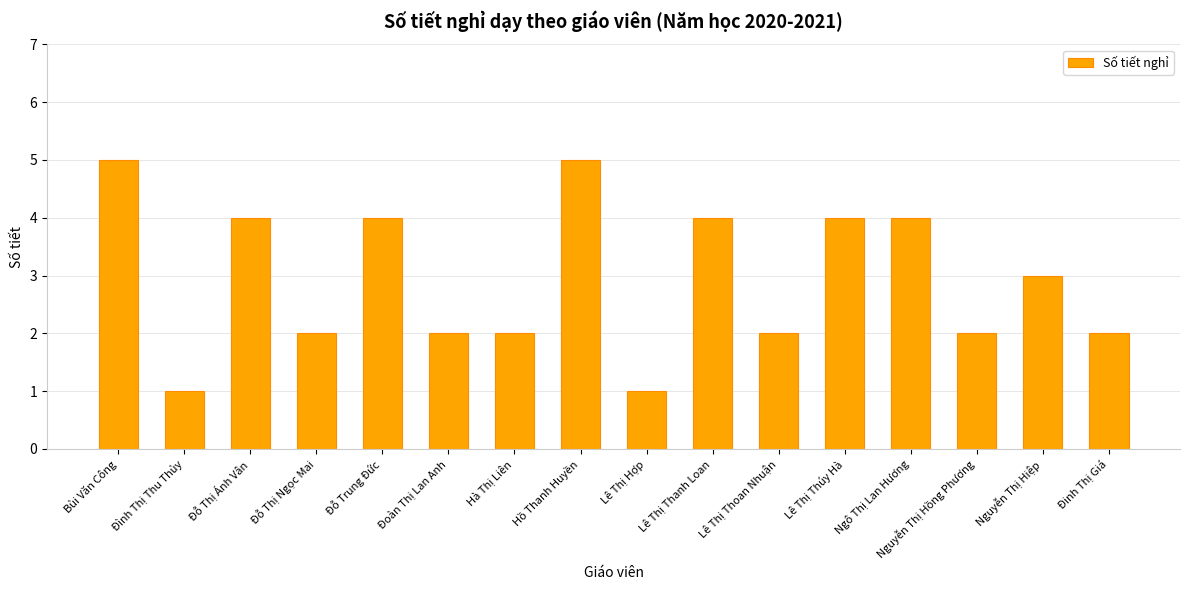

Is it true that the value at Nguyễn Thị Hiệp is 4?

False